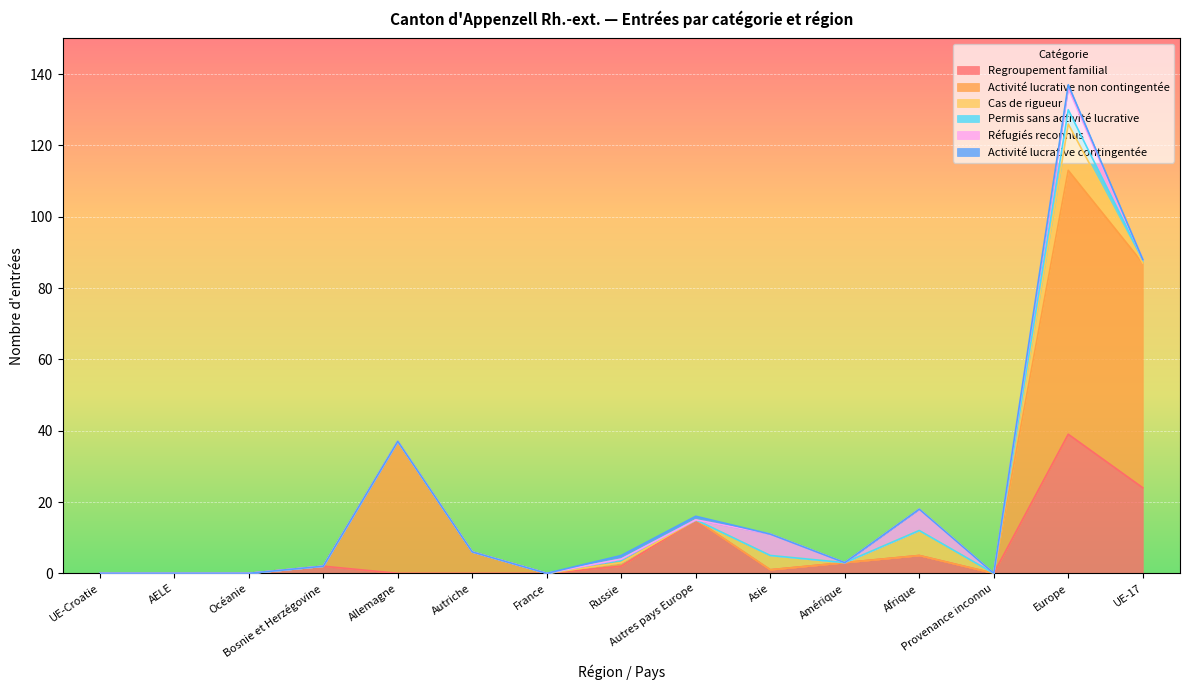

What position from the right is Amérique?

5